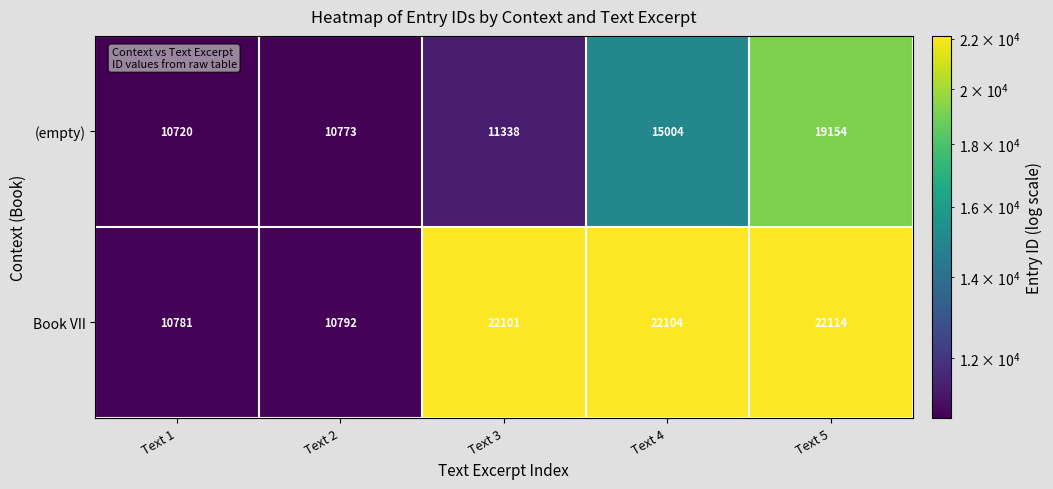

What is the sum of all (empty) values?

66989